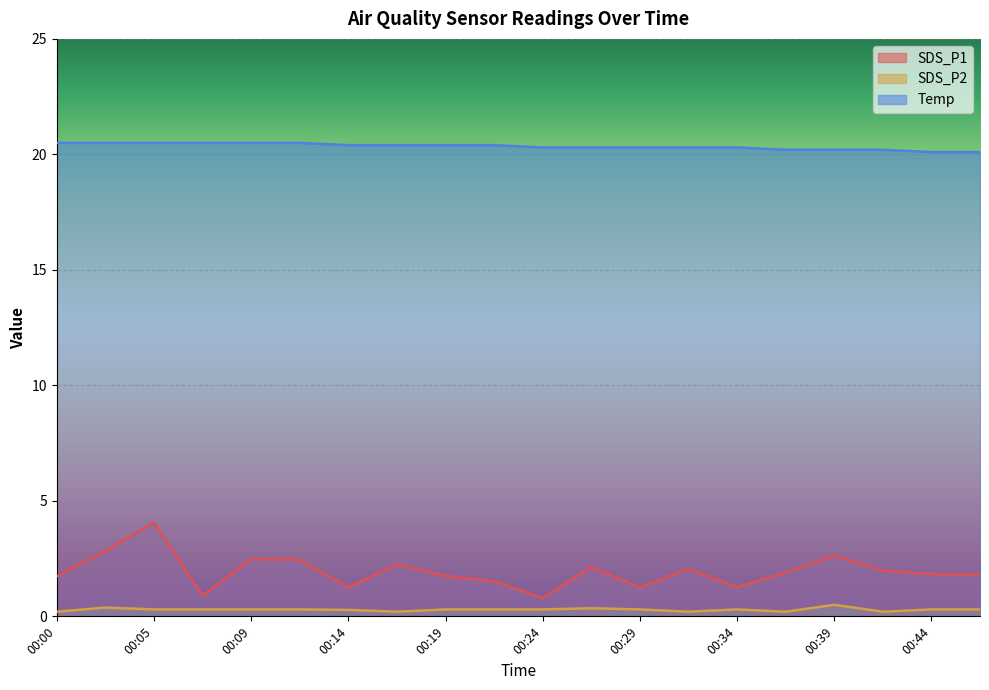

What is the minimum value for SDS_P2?

0.2